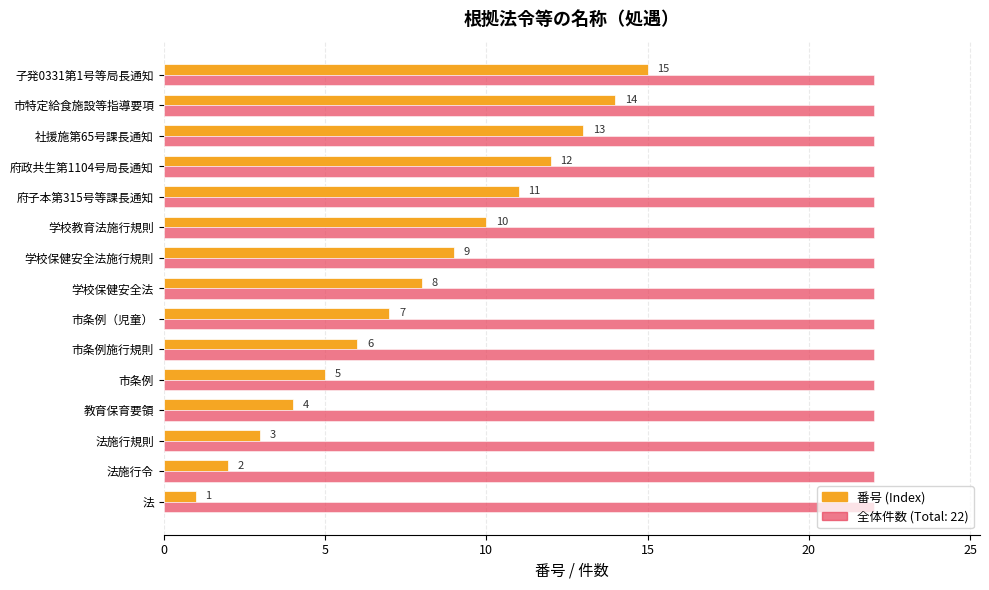

The 番号 (Index) series shows 11 at 府子本第315号等課長通知. True or false?

True